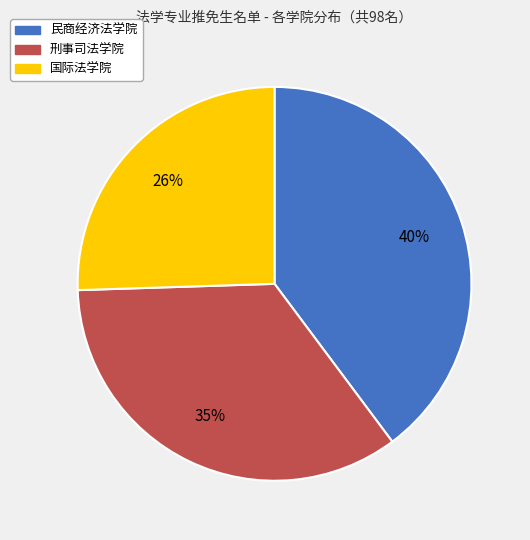

To the nearest percent, what is the difference between the 刑事司法学院 and 国际法学院 slice percentages?

9%